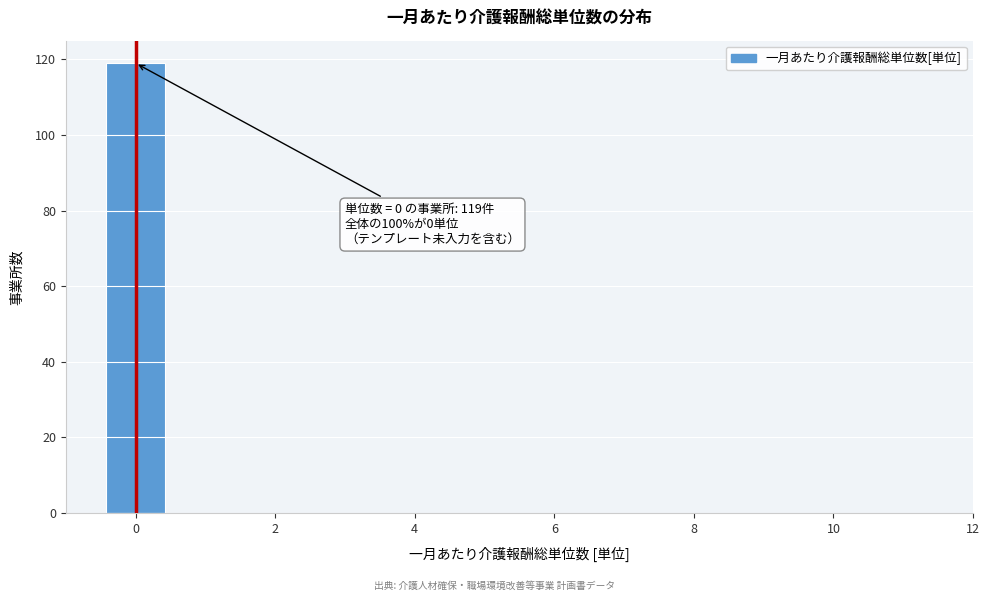

Which range on the x-axis has the tallest bar?

-0.5 to 0.5